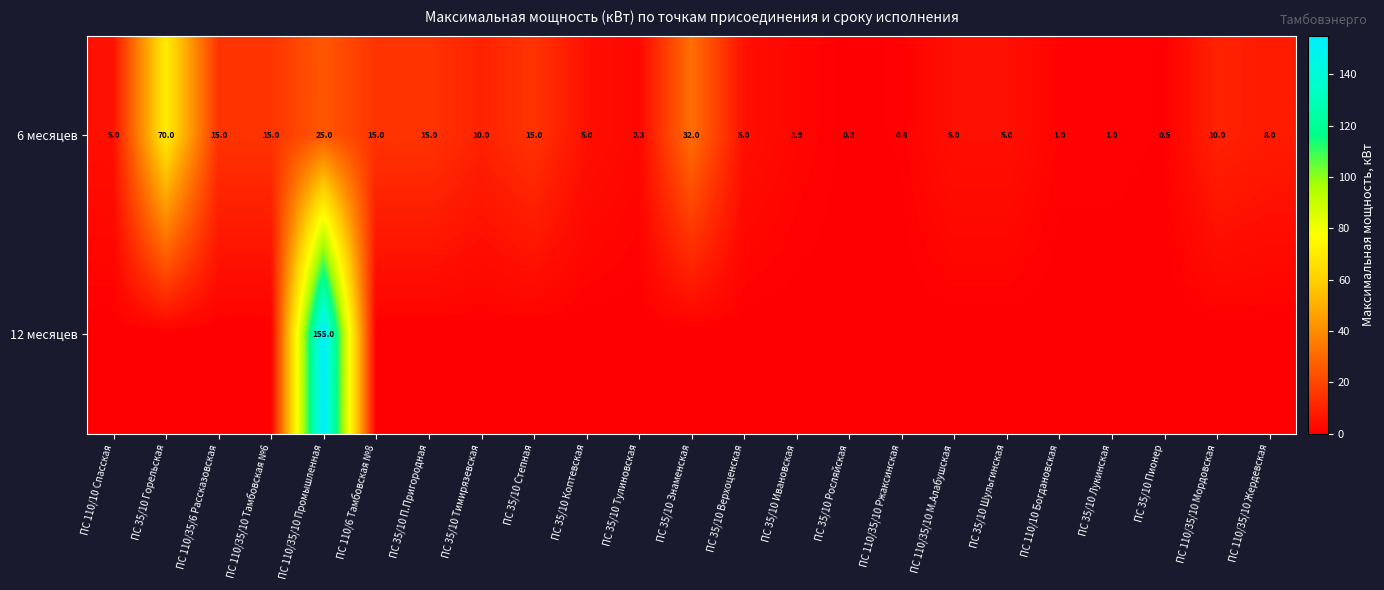

What is the approximate value of 6 месяцев at ПС 35/10 П.Пригородная?

15.0